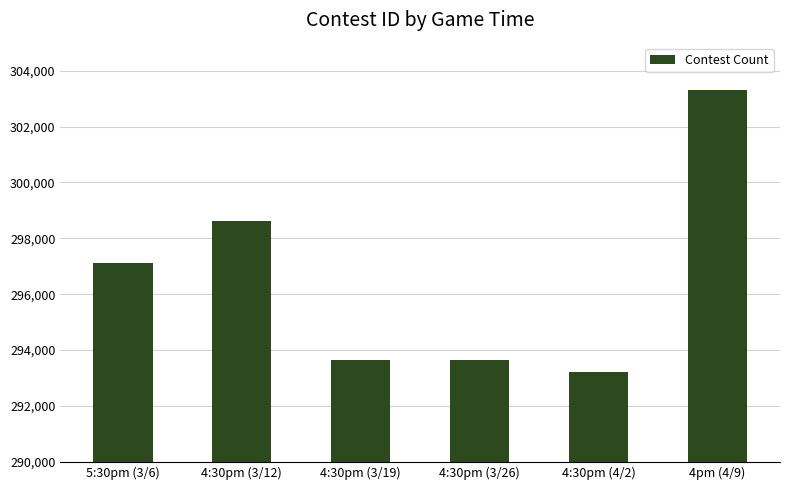

What is the difference between the maximum and minimum values?

10098